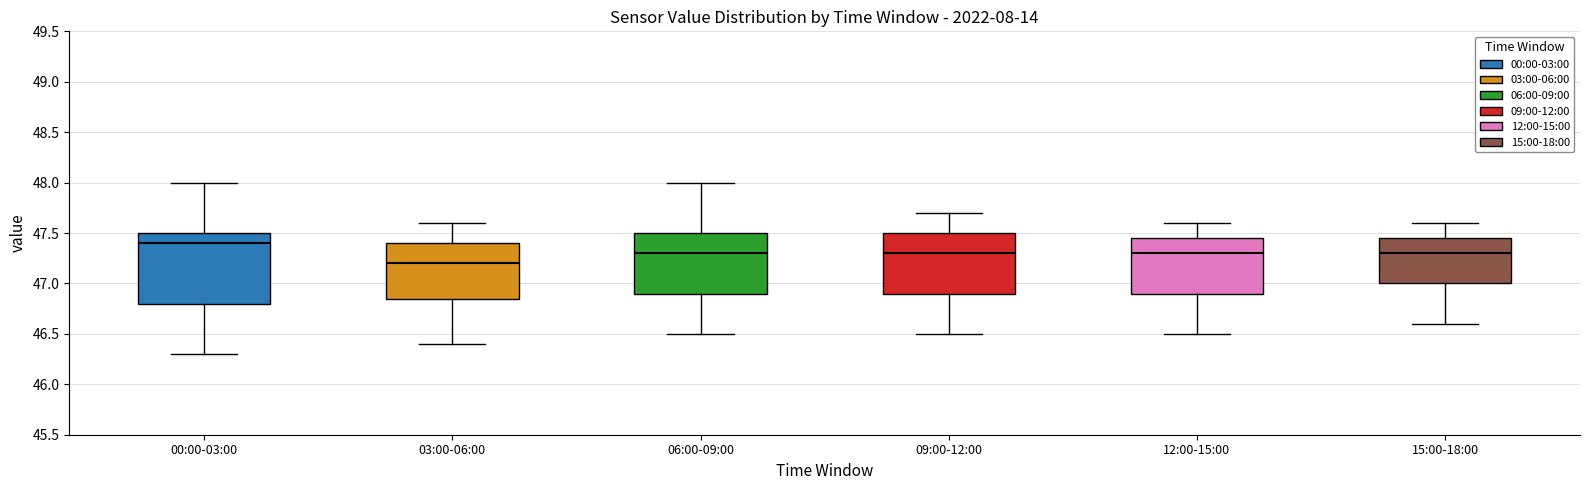

Comparing the boxes themselves (not the whiskers), which one is the tallest?

00:00-03:00